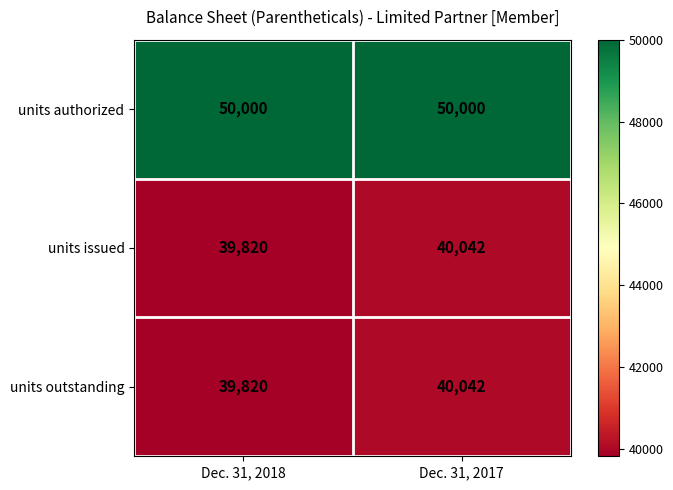

Which category has the lowest value across all series?

Dec. 31, 2018